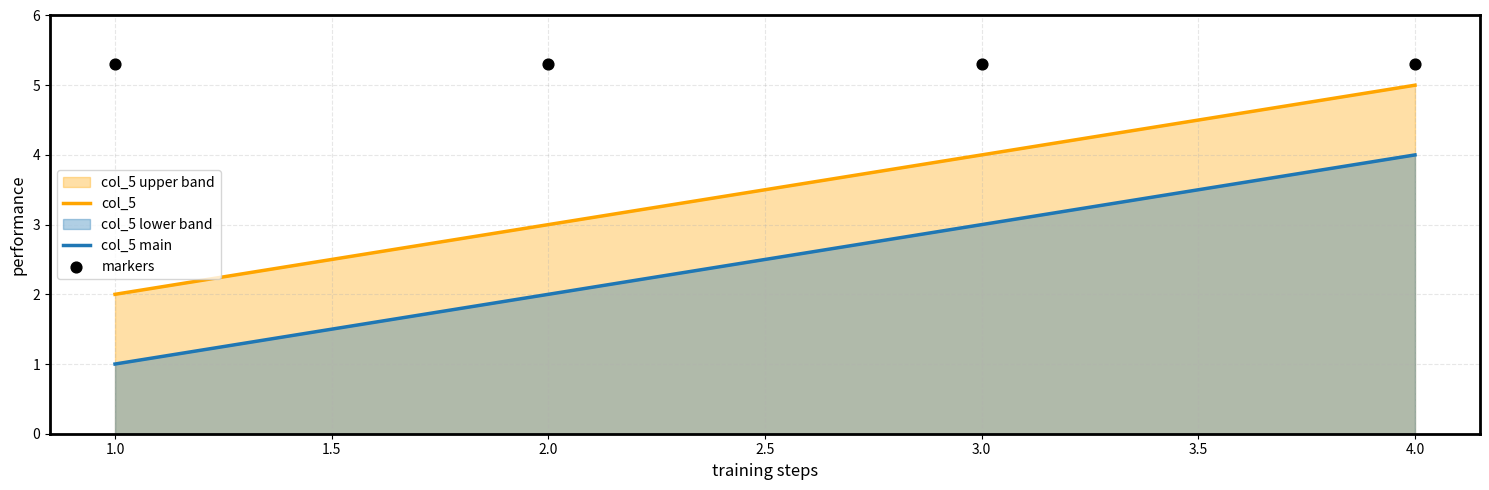

True or false: col_5 main and col_5 intersect in this chart.

False